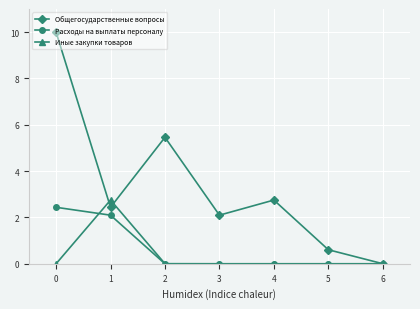

How many interior local peaks does the Общегосударственные вопросы series have?

2